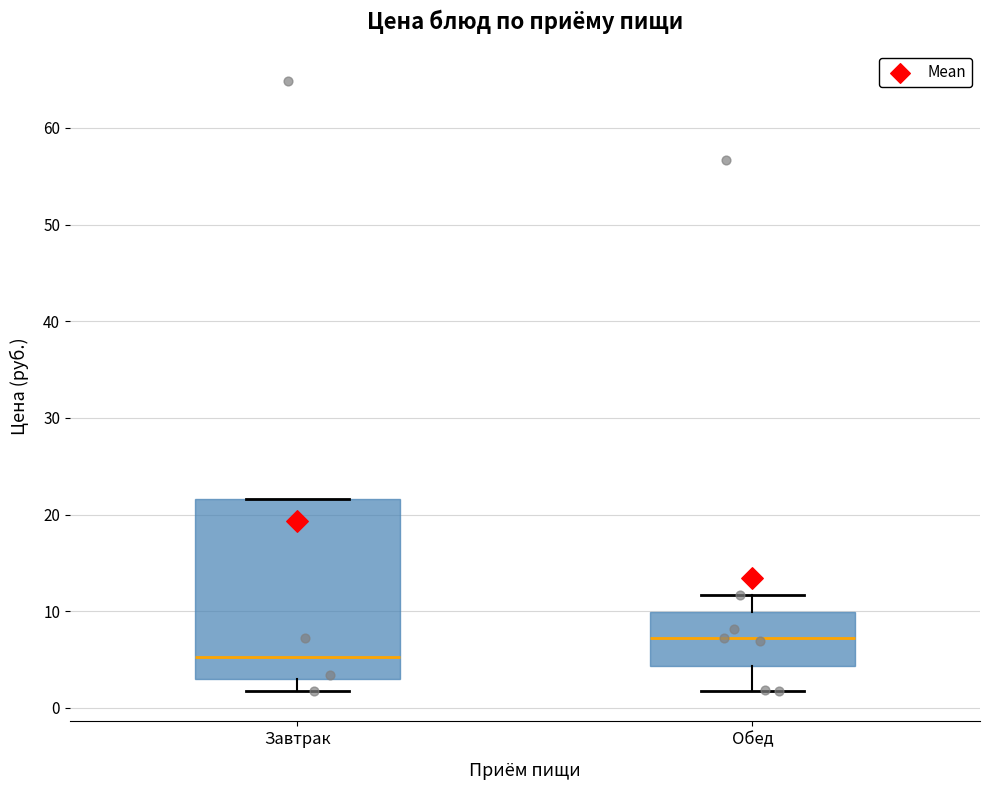

Reading left to right, read every box against the y-axis: the position of its median line, the range the box covers, and the ends of its whiskers. The values are not printed on the chart, so give them approximately, as read against the axis.

Завтрак: median 5, box 3 to 22, whiskers 2 to 22
Обед: median 7, box 4 to 10, whiskers 2 to 12